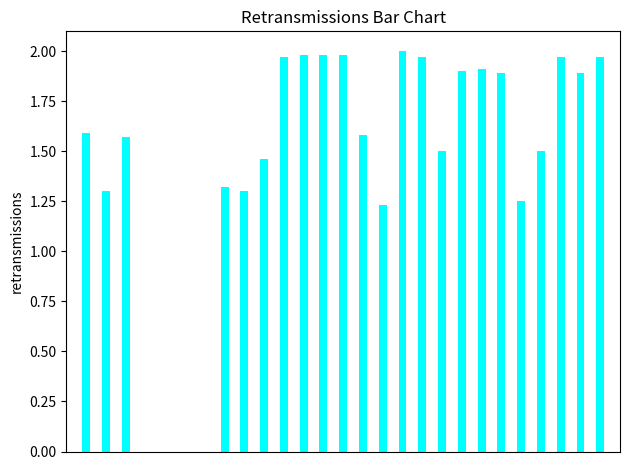

What is the sum of all values?

39.0